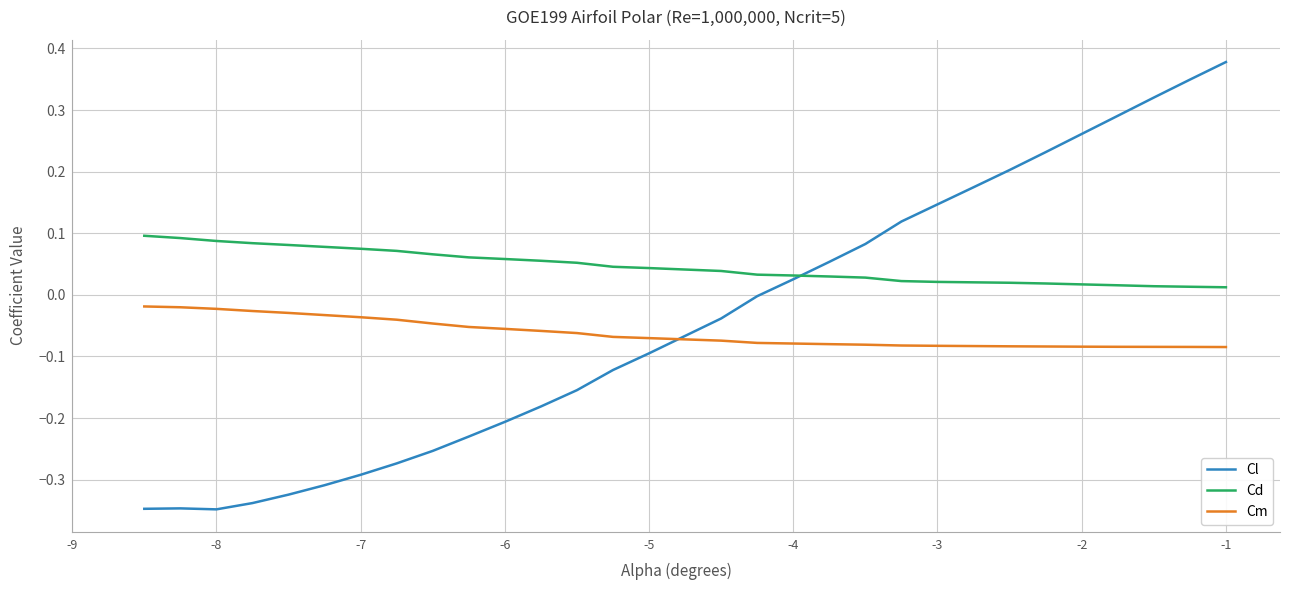

List the series in order of their peak value, lowest first.

Cm, Cd, Cl